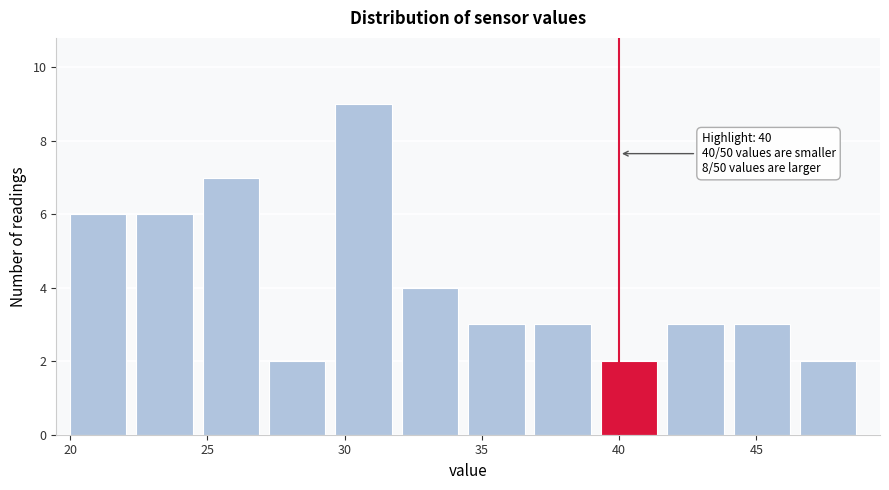

Over which range of the x-axis is the bar tallest?

29.5 to 32.0